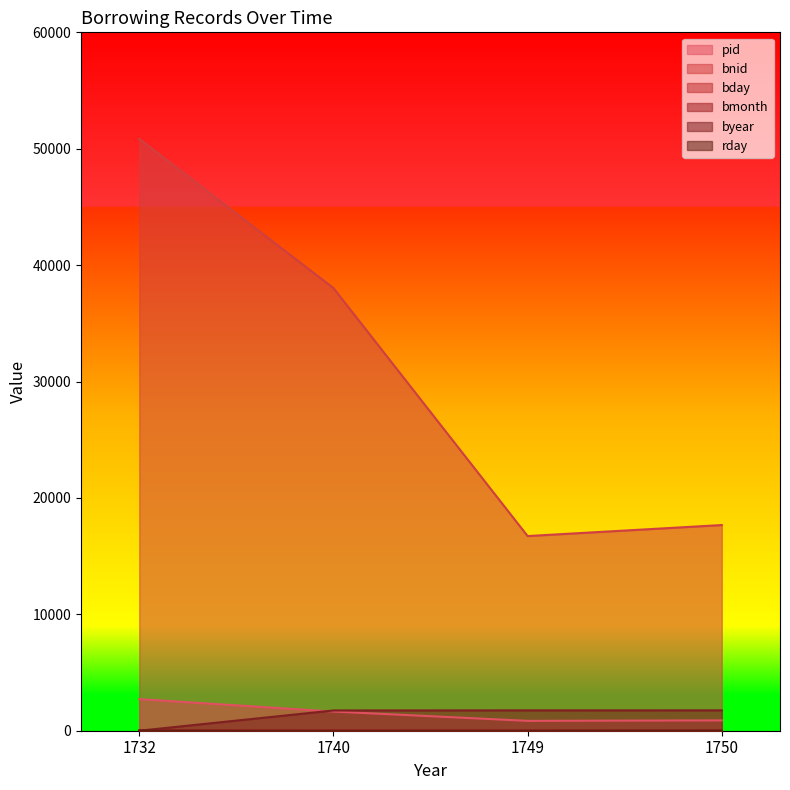

How many data points in bnid are less than 38030?

2